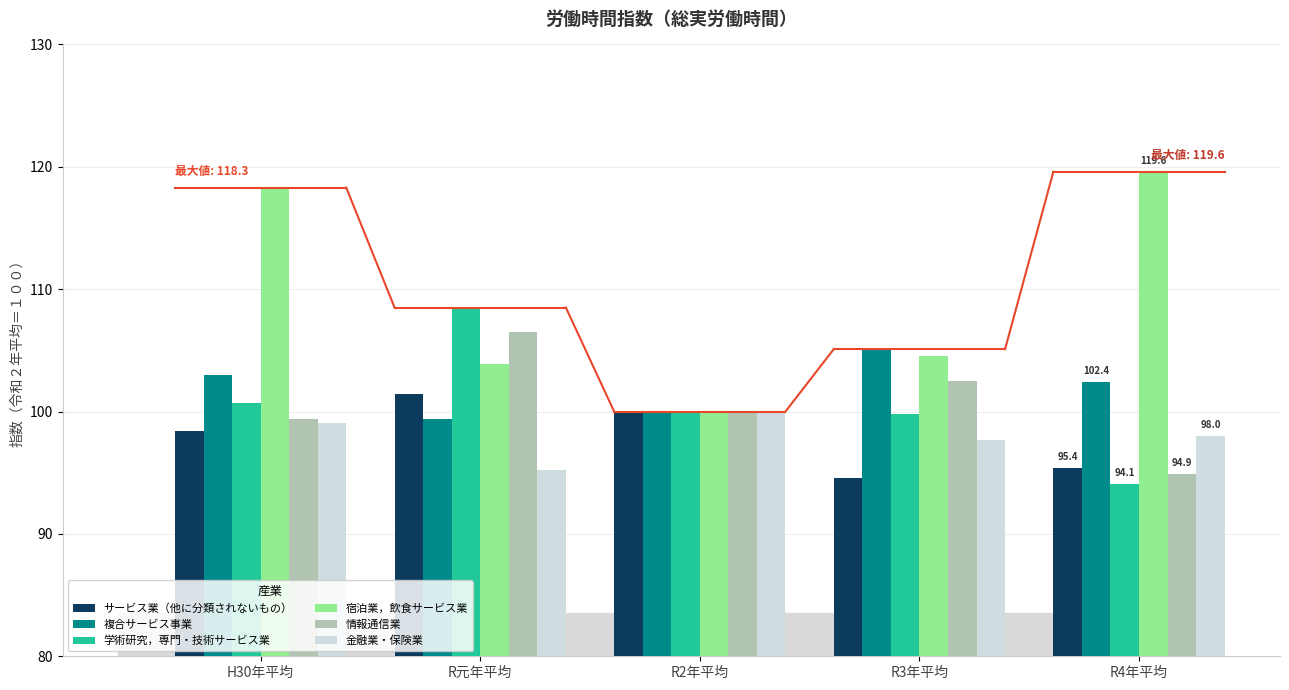

What is the label of the 5th bar from the right?

H30年平均